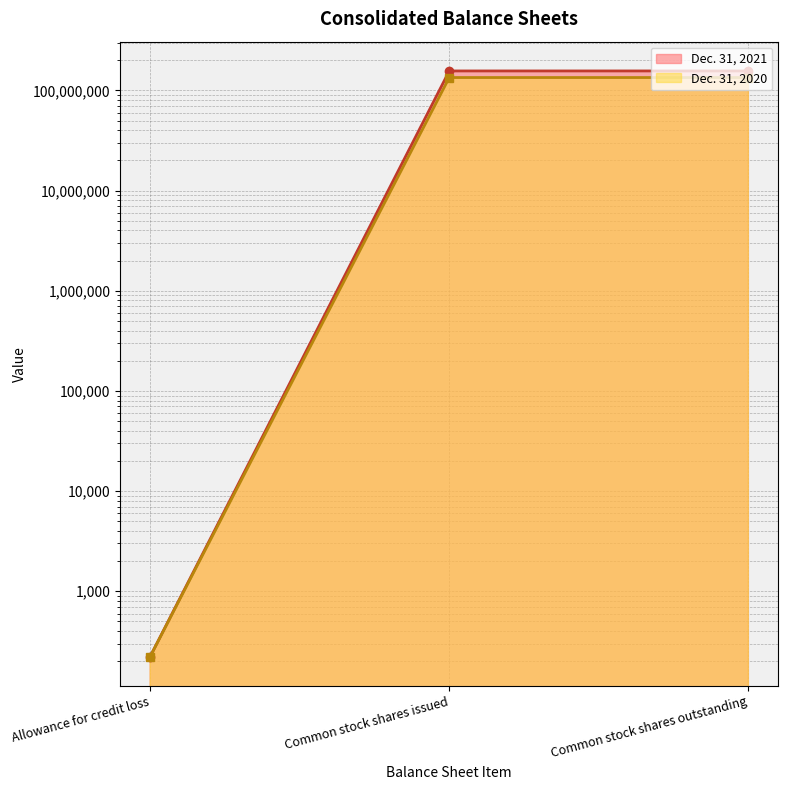

Between Common stock shares issued and Common stock shares outstanding, which series saw the biggest shift?

Dec. 31, 2021